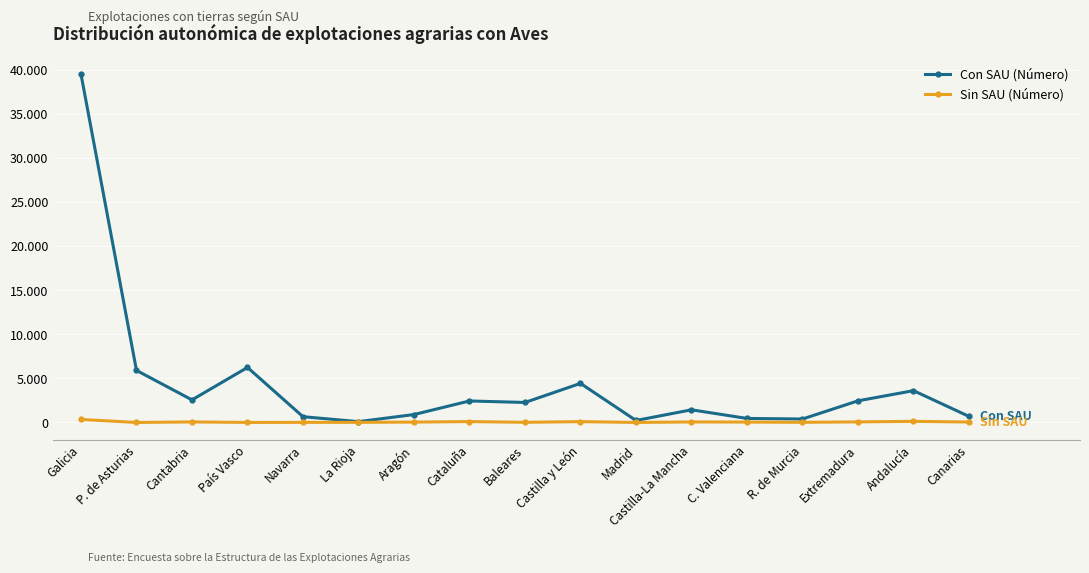

At which category does Con SAU (Número) reach its first local valley?

Cantabria